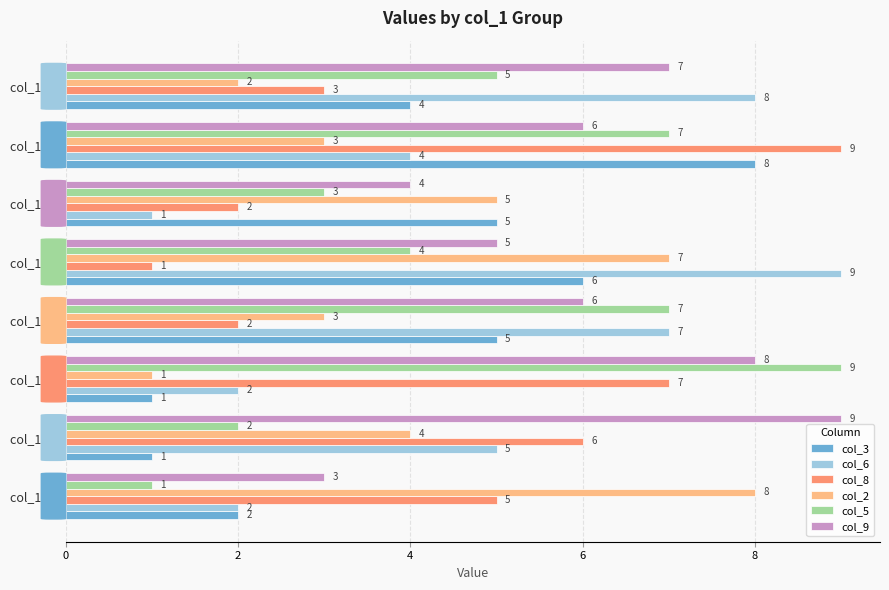

At col_1 = 6, list the series in order from largest to smallest.

col_6, col_9, col_5, col_3, col_8, col_2